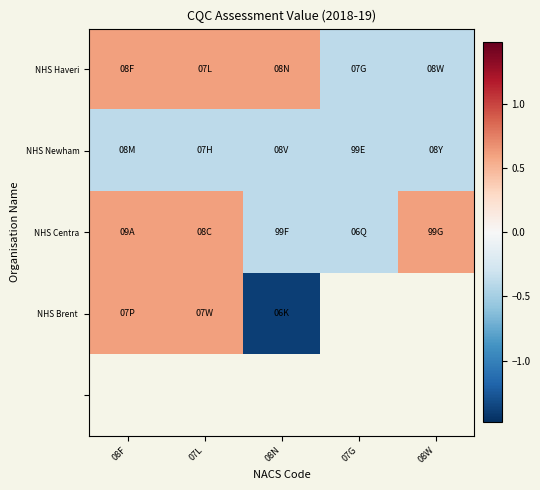

Which category has the lowest value in the NHS Brent series?

08N